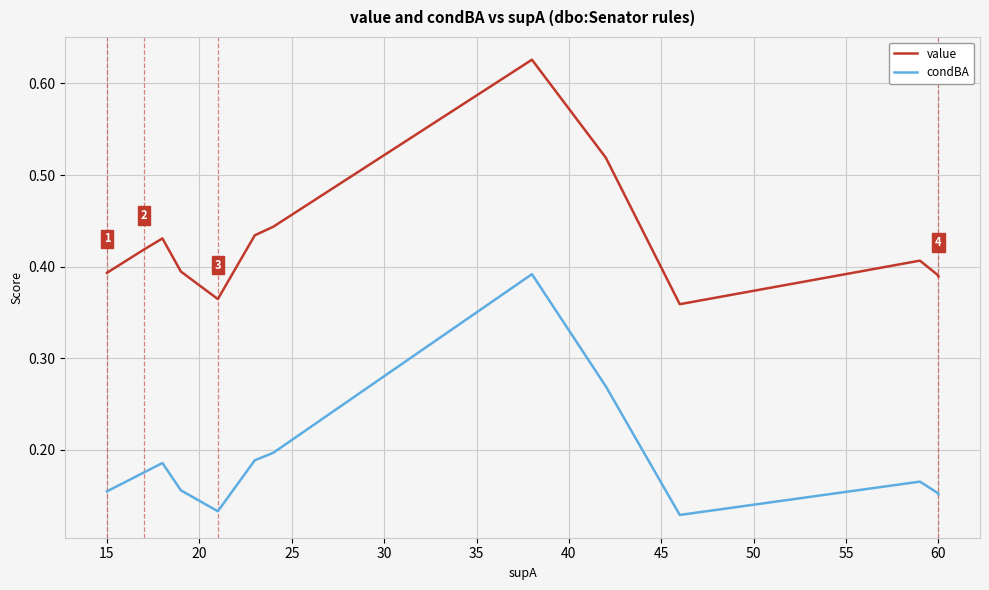

True or false: value and condBA cross at least once.

False